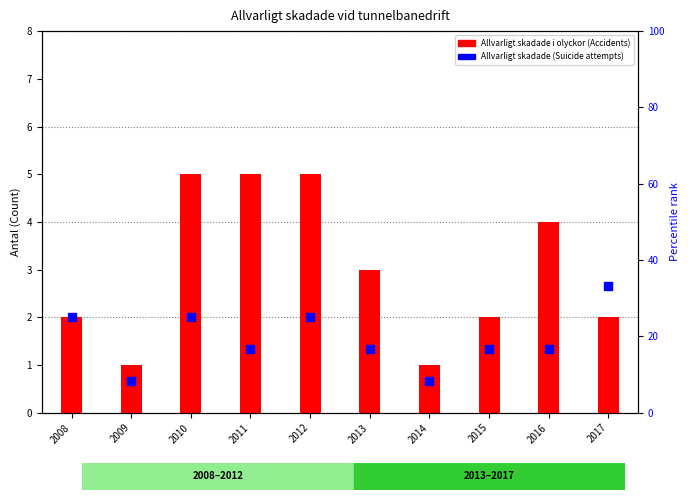

At how many categories does at least one series exceed 1?

10